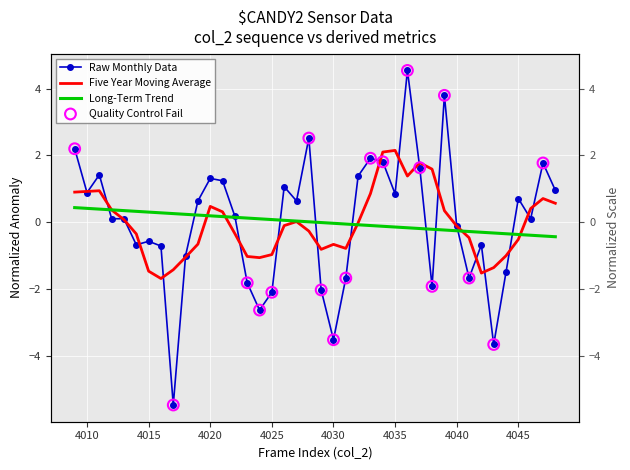

At how many categories does at least one series exceed 0?

31